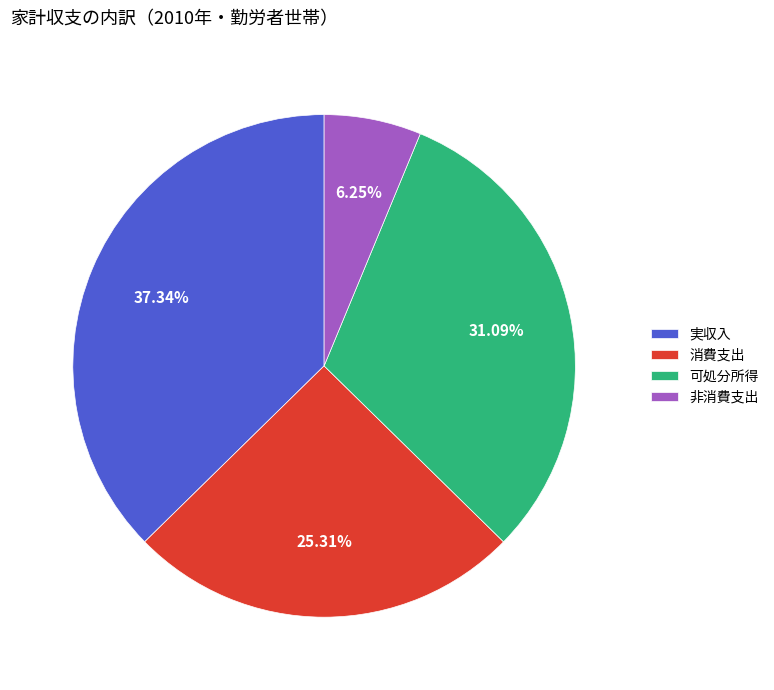

To the nearest percent, what percentage of the pie is 消費支出?

25%